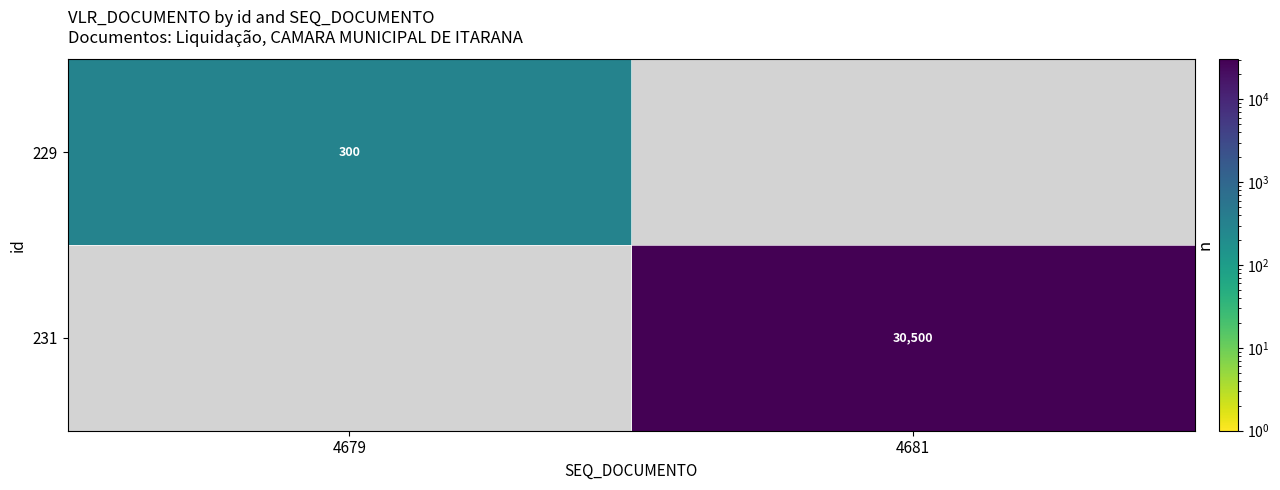

The 229 series shows 300 at 4679. True or false?

True